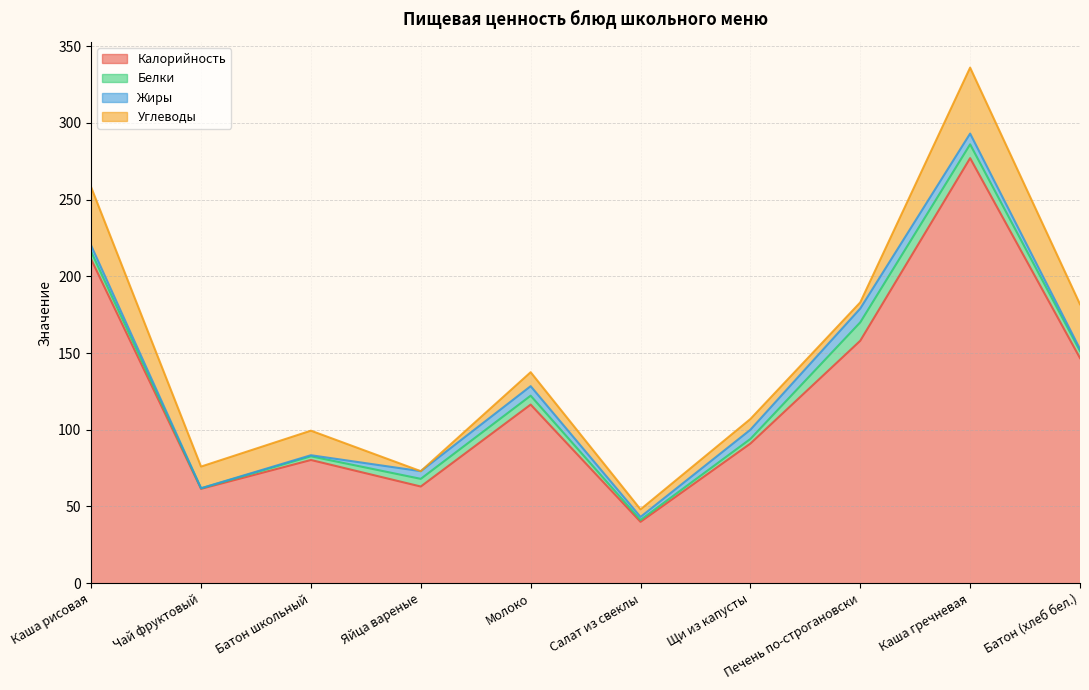

Reading left to right, extract all data points from this chart.

Калорийность: Каша рисовая=211.0	Чай фруктовый=61.5	Батон школьный=80.3	Яйца вареные=63.0	Молоко=116.4	Салат из свеклы=40.0	Щи из капусты=91.0	Печень по-строгановски=158.0	Каша гречневая=277.0	Батон (хлеб бел.)=146.7
Белки: Каша рисовая=5.0	Чай фруктовый=0.3	Батон школьный=2.4	Яйца вареные=5.0	Молоко=5.8	Салат из свеклы=1.2	Щи из капусты=3.0	Печень по-строгановски=12.0	Каша гречневая=9.0	Батон (хлеб бел.)=4.6
Жиры: Каша рисовая=4.0	Чай фруктовый=0.1	Батон школьный=0.7	Яйца вареные=5.0	Молоко=6.2	Салат из свеклы=2.0	Щи из капусты=6.0	Печень по-строгановски=9.0	Каша гречневая=7.0	Батон (хлеб бел.)=1.3
Углеводы: Каша рисовая=38.0	Чай фруктовый=14.1	Батон школьный=16.0	Яйца вареные=0.0	Молоко=9.1	Салат из свеклы=4.9	Щи из капусты=7.0	Печень по-строгановски=4.0	Каша гречневая=43.0	Батон (хлеб бел.)=29.2